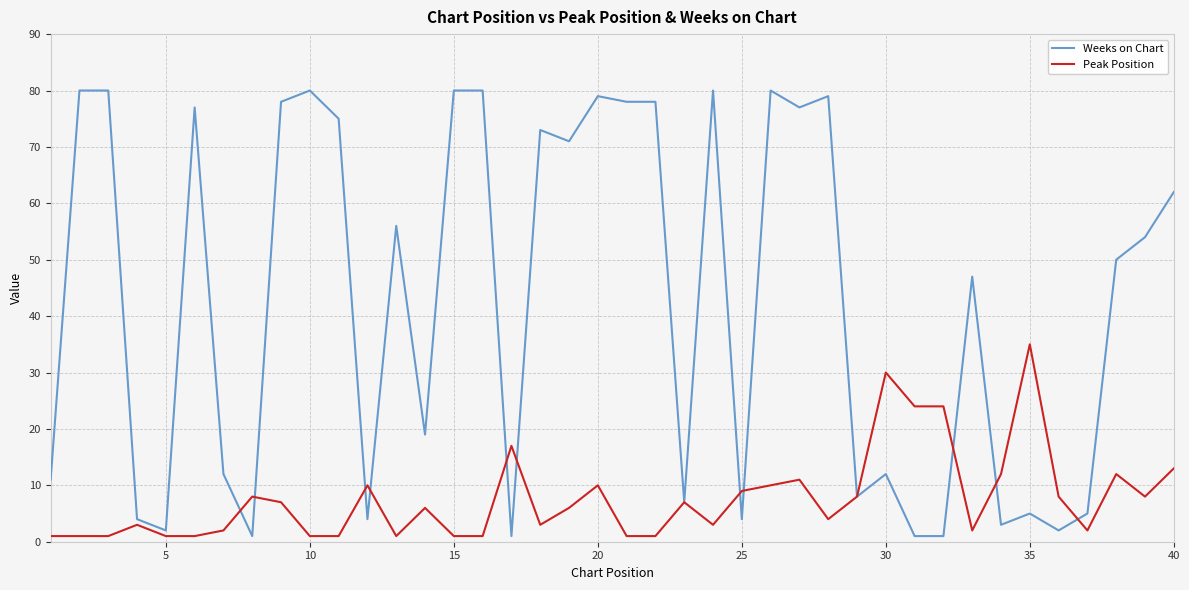

After their last crossing, which series has the higher values: Weeks on Chart or Peak Position?

Weeks on Chart